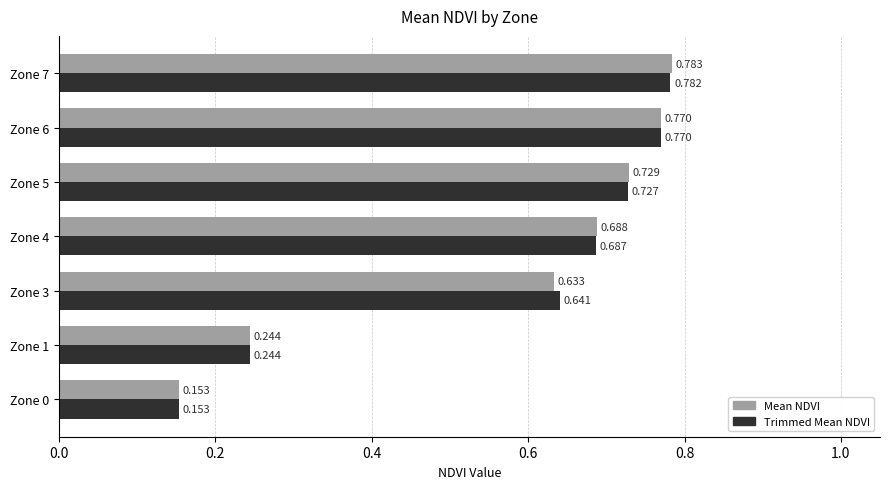

Is the value of Mean NDVI at Zone 0 greater than the value of Trimmed Mean NDVI at Zone 4?

No